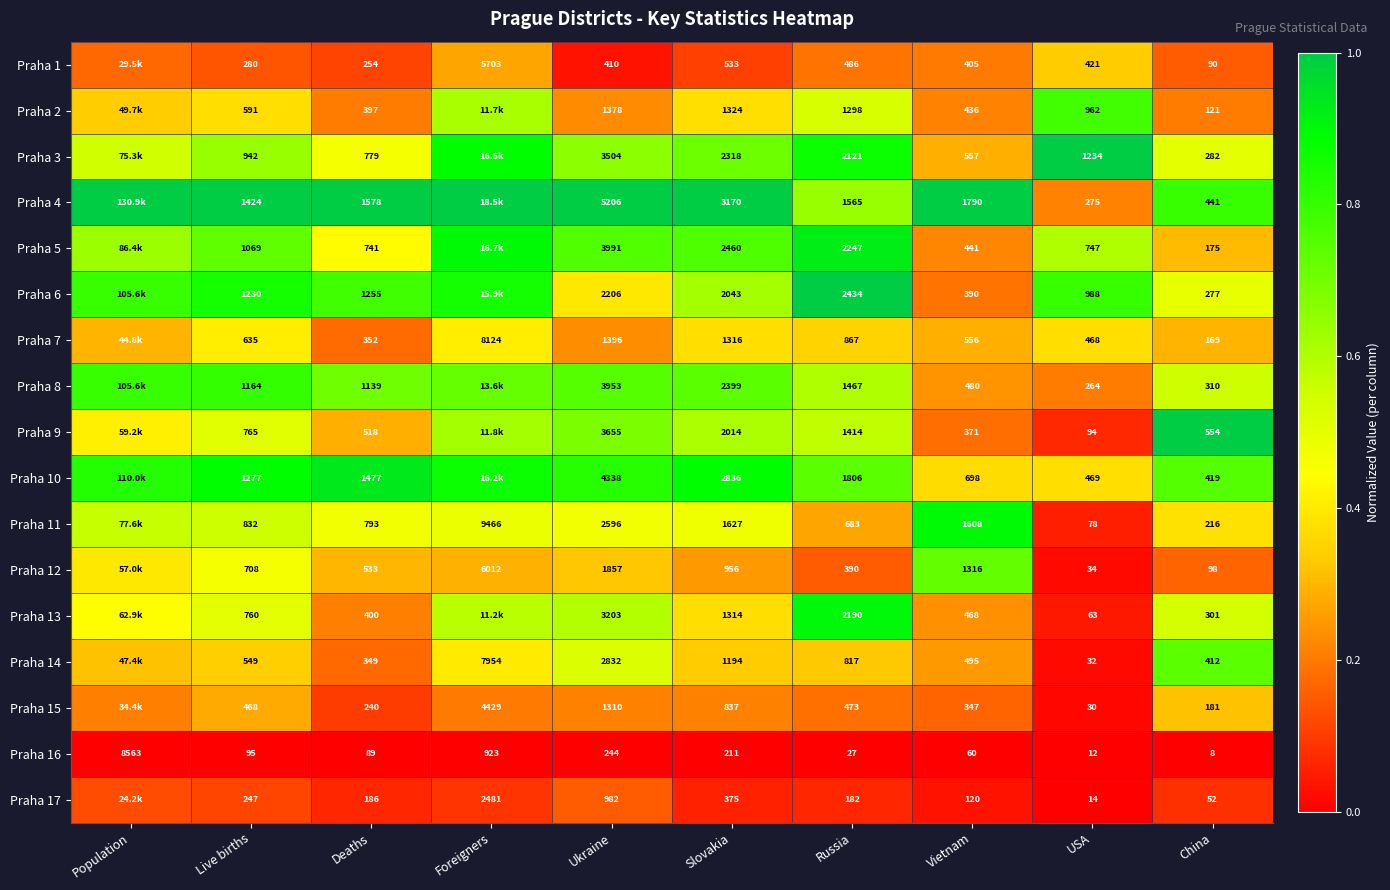

Which category has the highest value in the Praha 16 series?

Population